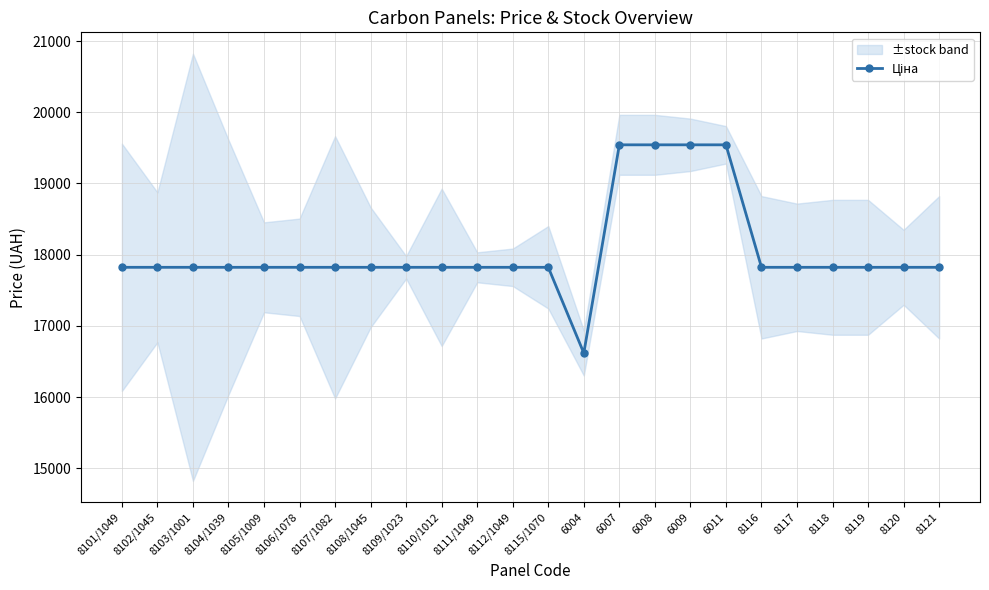

What is the value of the 22nd point from the left?

17822.6